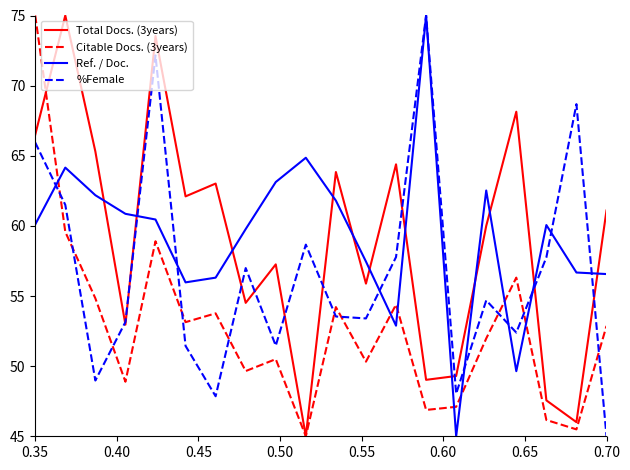

How many intersections are there between Ref. / Doc. and Citable Docs. (3years)?

7